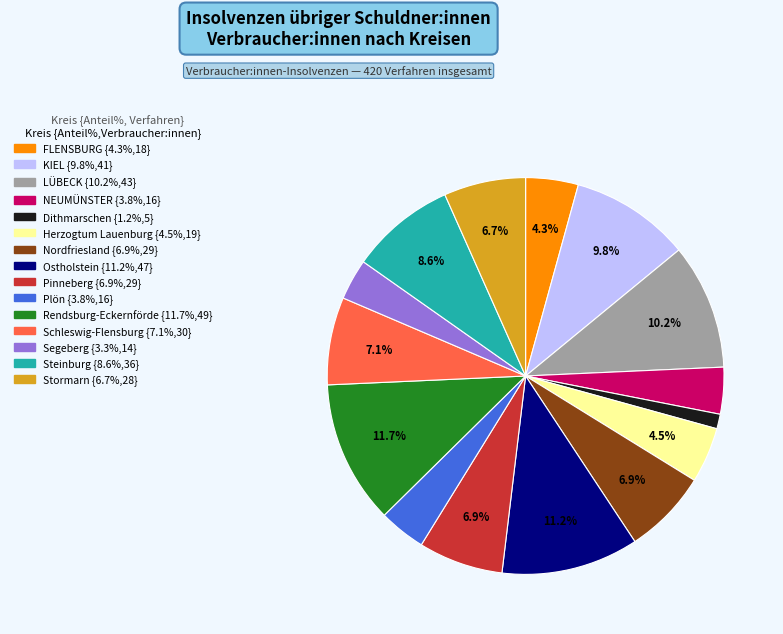

What is the ratio of the value at LÜBECK to the value at Herzogtum Lauenburg?

2.3